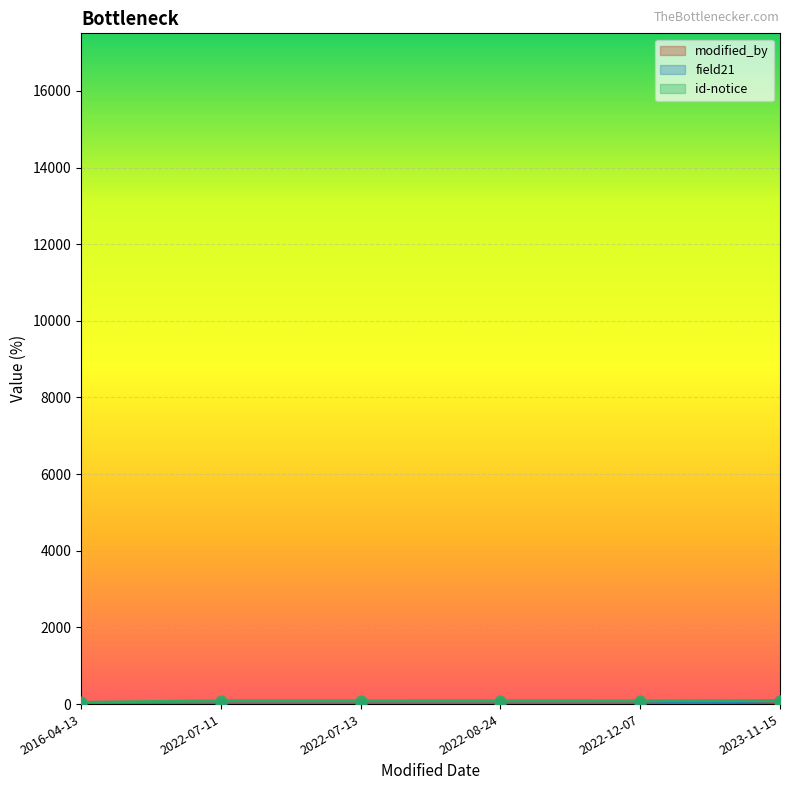

Which series has the largest total across all categories?

id-notice